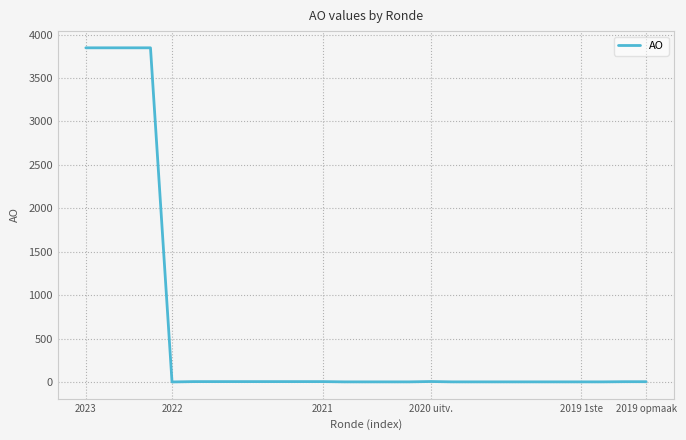

What is the greatest value displayed?

3848